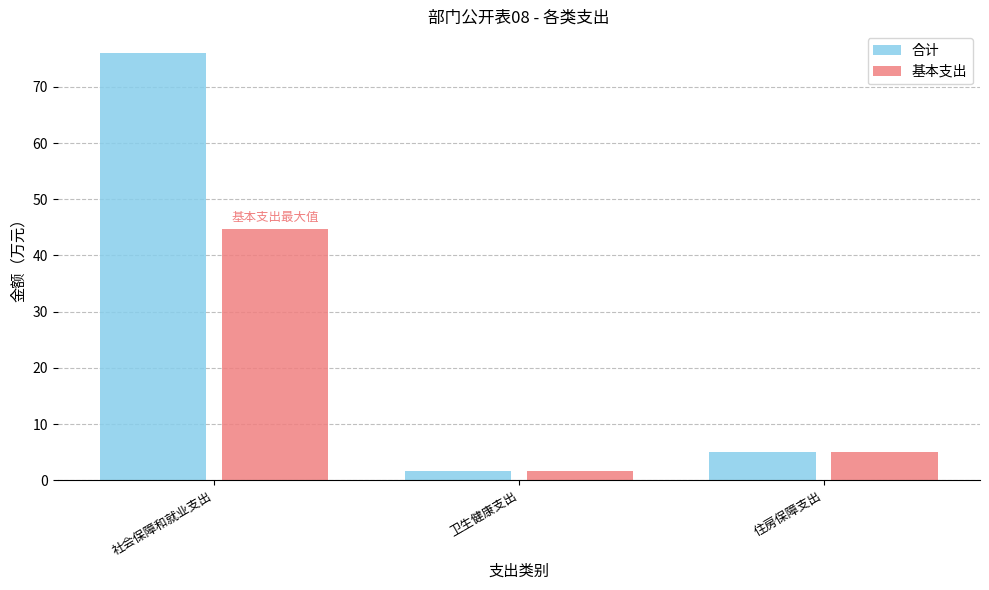

How many bars are there in each group?

2